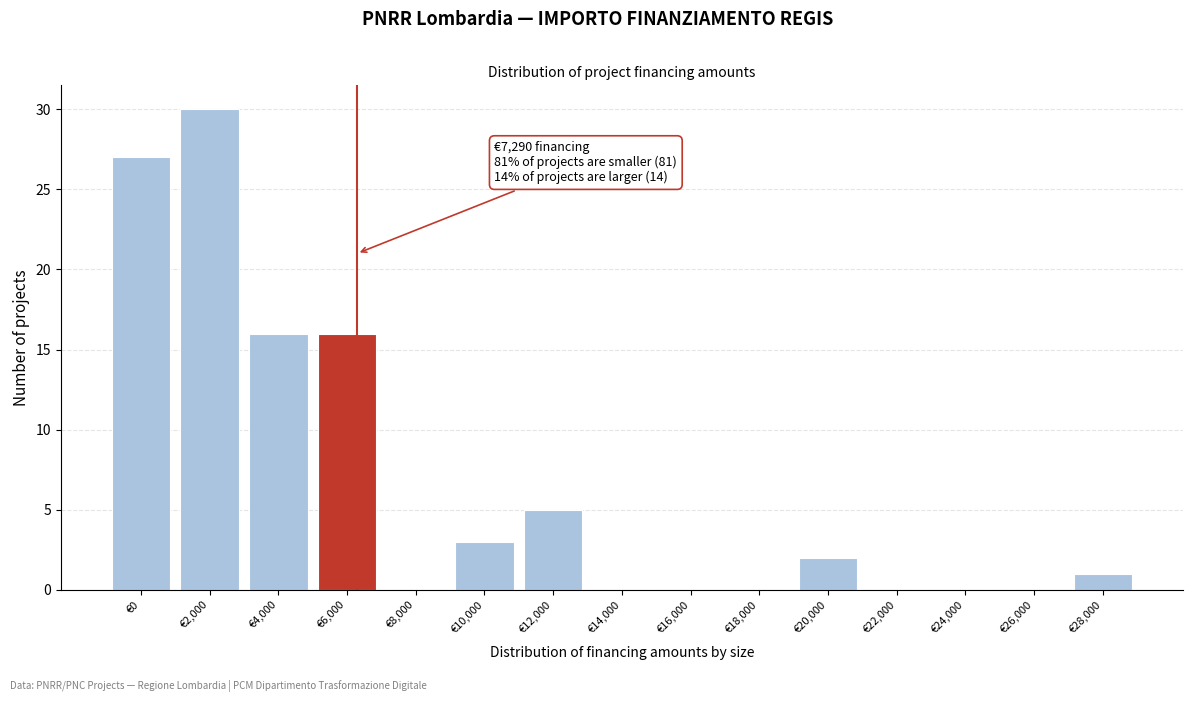

Reading right to left, extract all data points from this chart.

€28,000=1	€26,000=0	€24,000=0	€22,000=0	€20,000=2	€18,000=0	€16,000=0	€14,000=0	€12,000=5	€10,000=3	€8,000=0	€6,000=16	€4,000=16	€2,000=30	€0=27